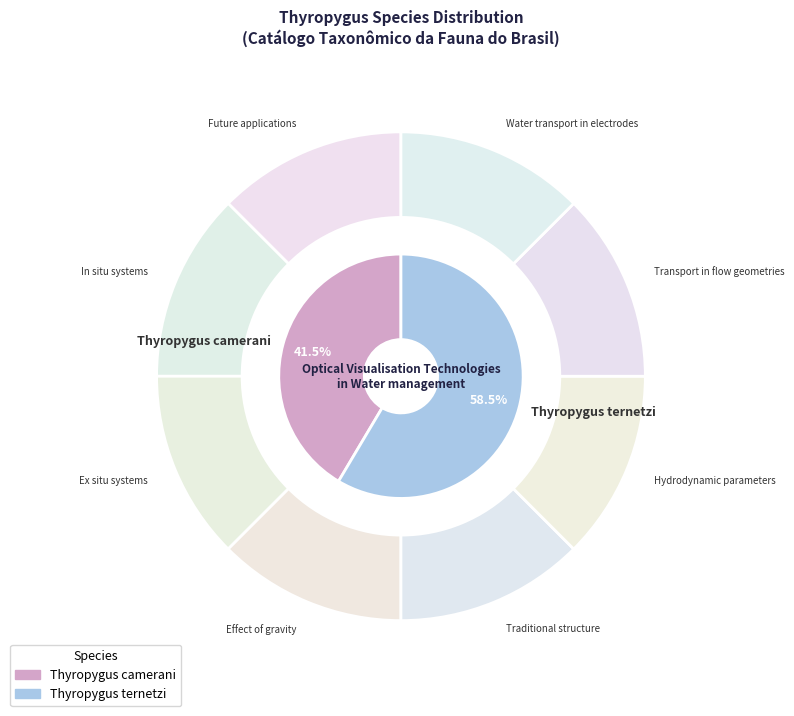

Which slice is the smallest?

Thyropygus camerani